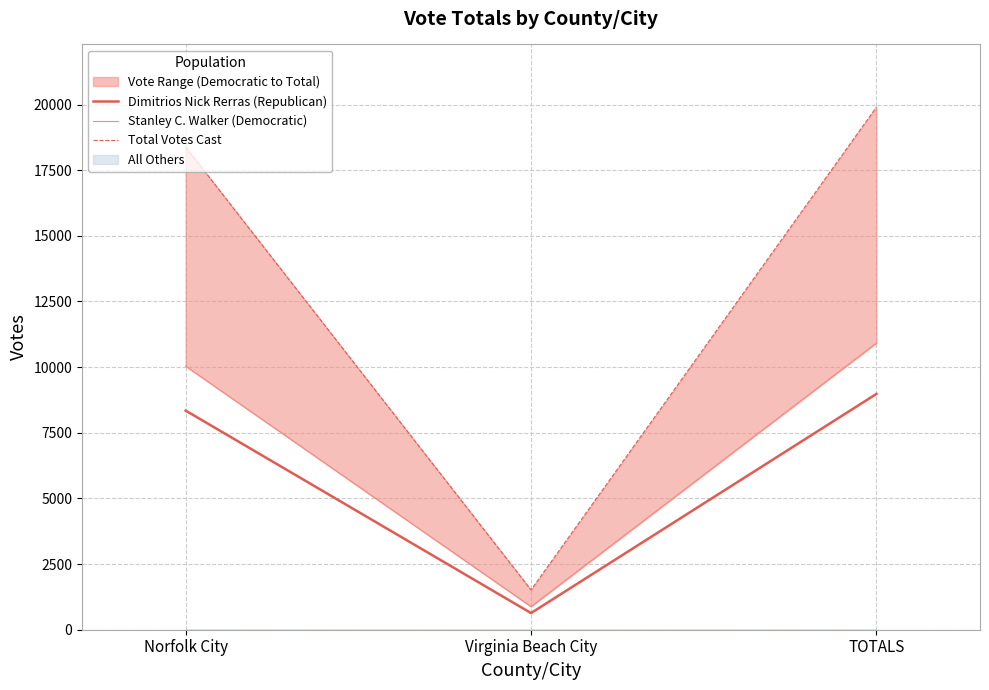

The value of Dimitrios Nick Rerras (Republican) at TOTALS is 3237. True or false?

False